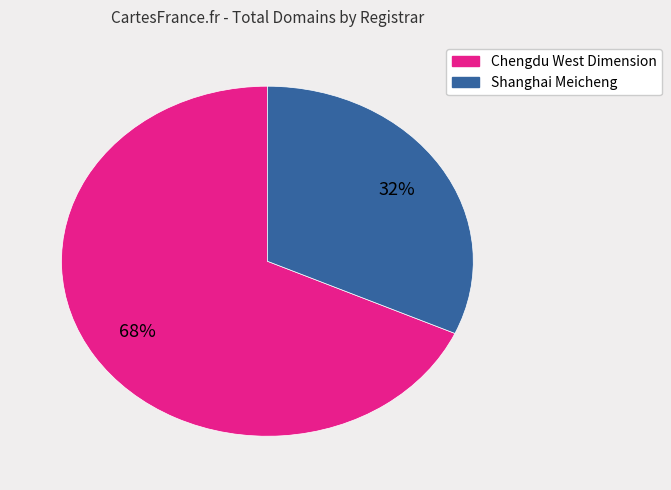

To the nearest percent, what is the difference between the largest and smallest slice percentages?

36%